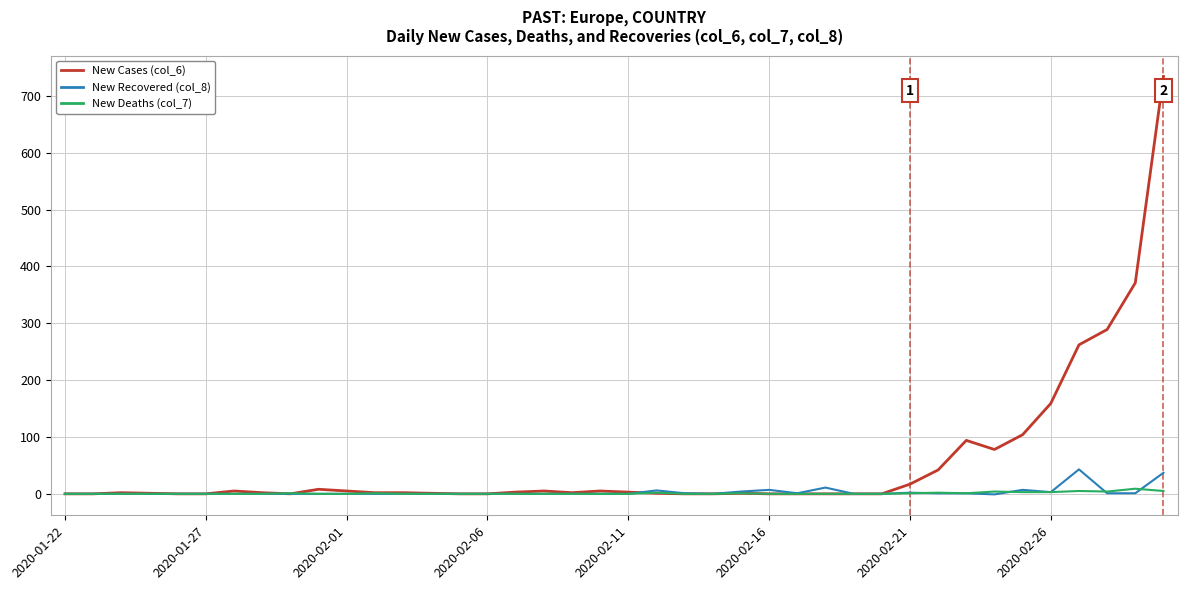

Which series has the widest spread of values?

New Cases (col_6)